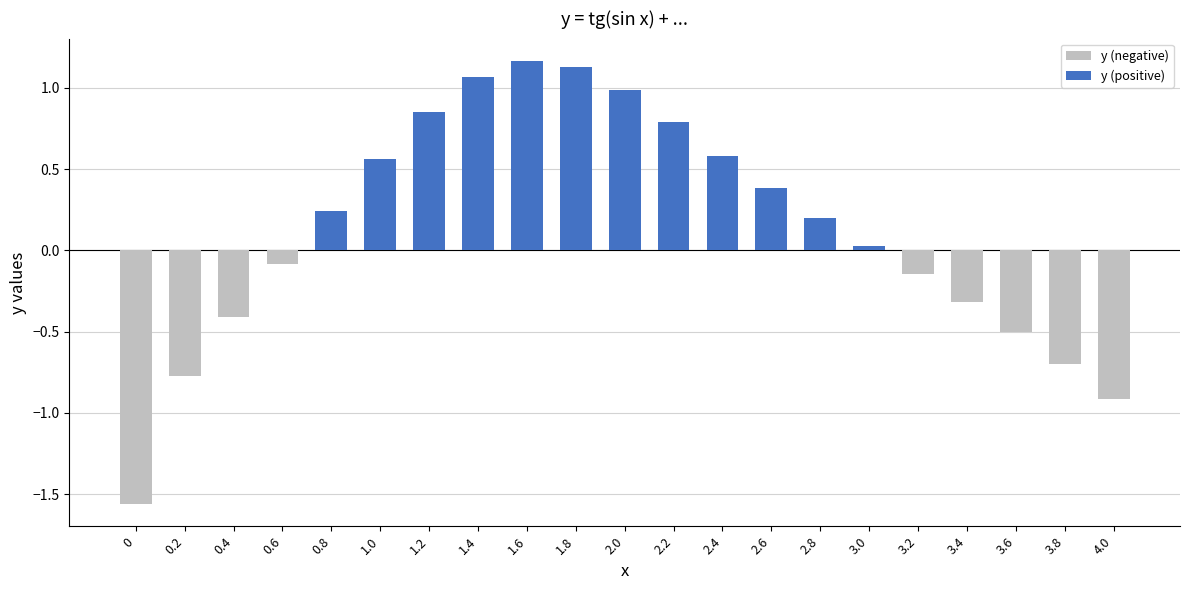

How many values are above zero?

12